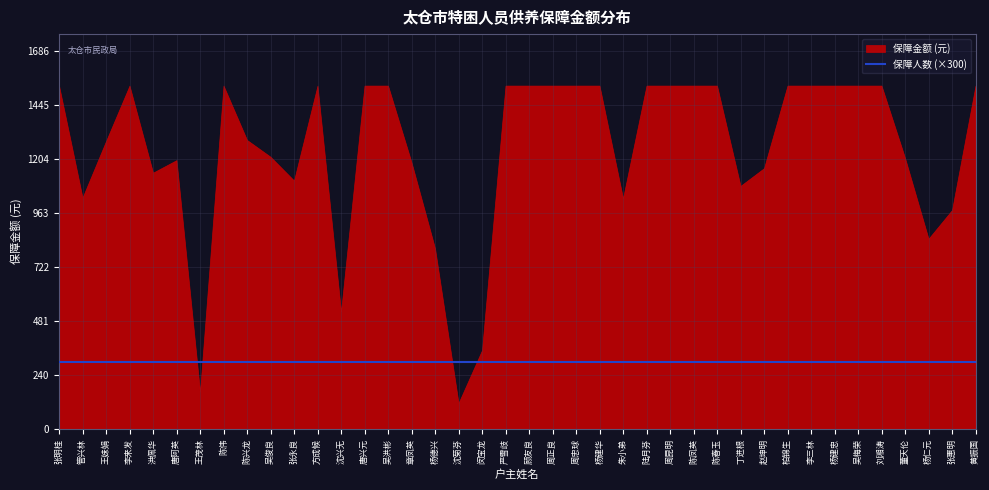

True or false: 保障人数 and 保障金额 cross at least once.

False